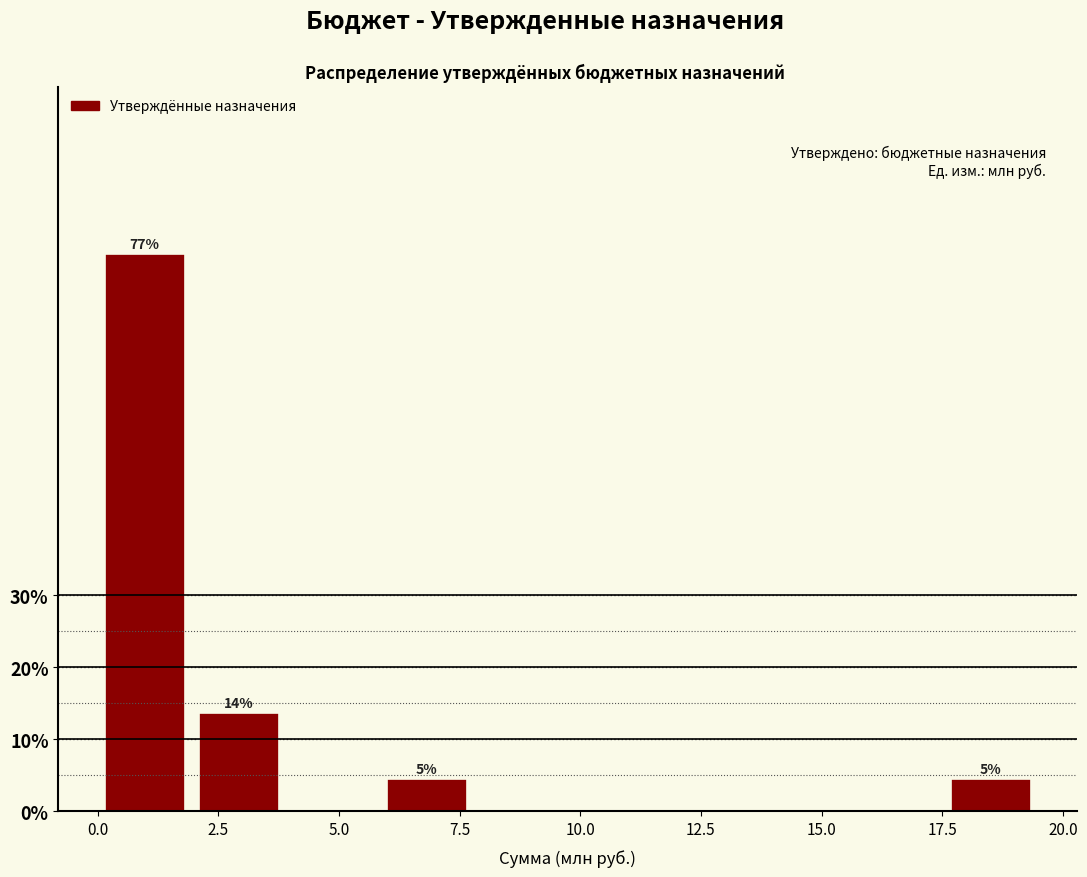

Read against the x-axis, roughly where is the centre of the tallest bar?

1.0